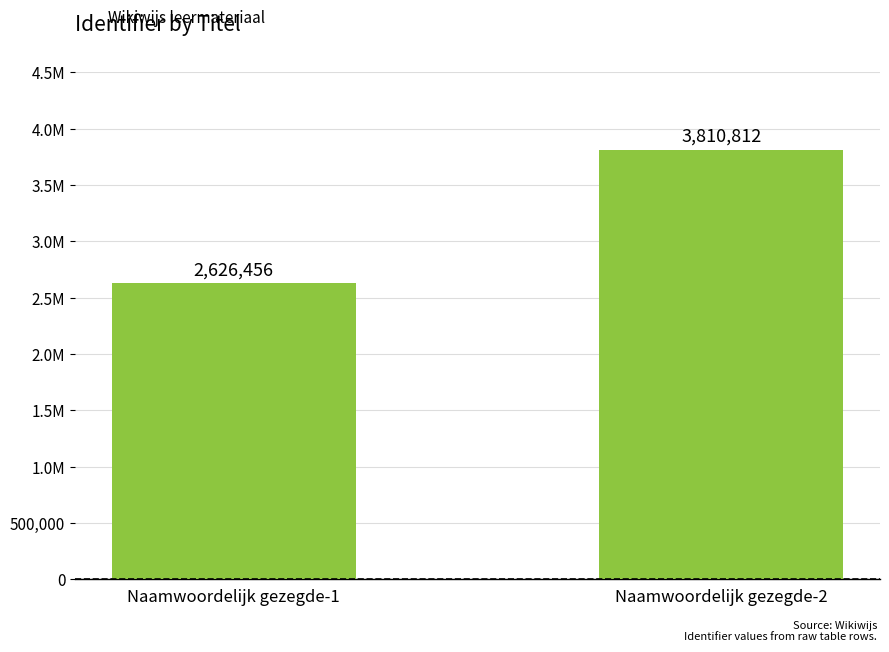

Read the value at Naamwoordelijk gezegde-2.

3810812